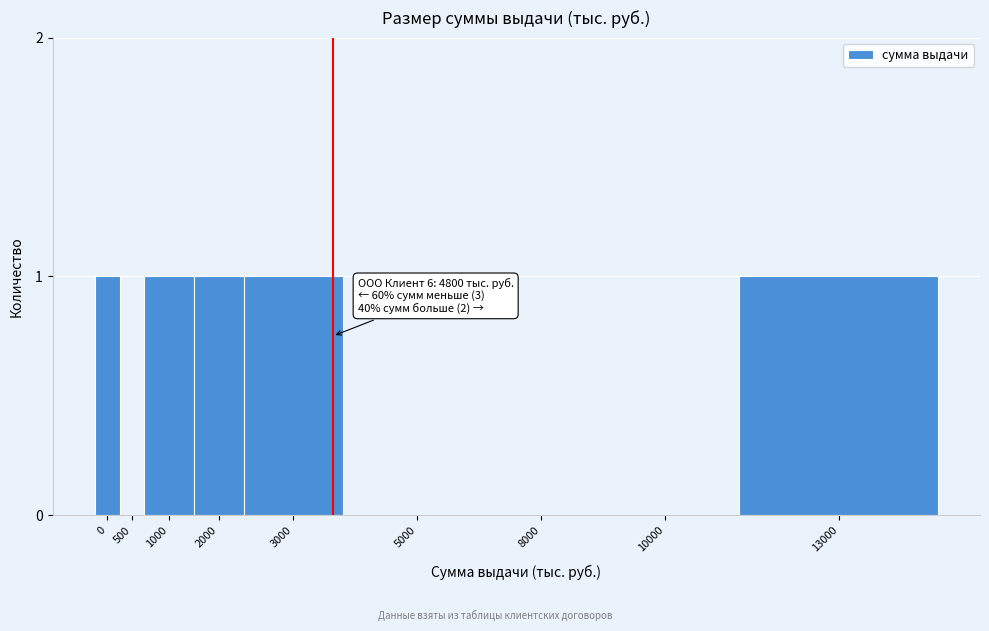

Reading left to right, what are all the values shown in this chart?

0=1	500=0	1000=1	2000=1	3000=1	5000=0	8000=0	10000=0	13000=1